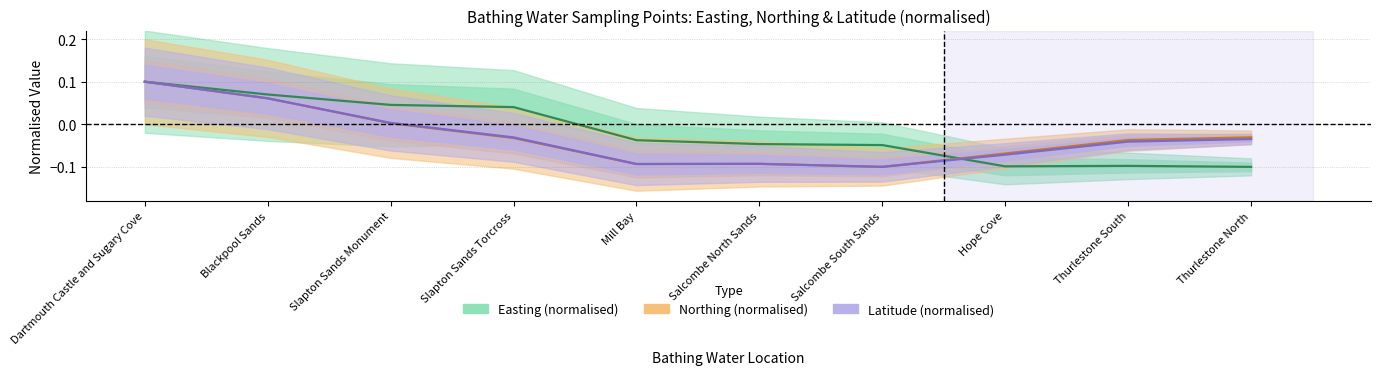

How many lines are shown in the chart?

3